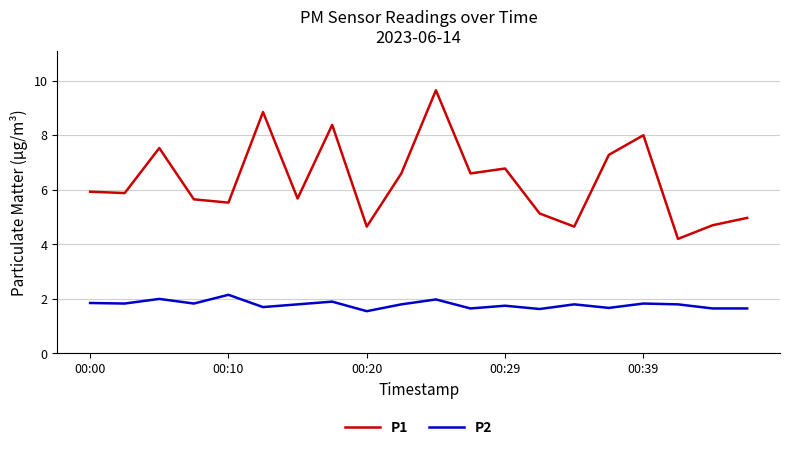

Which series has the widest spread of values?

P1